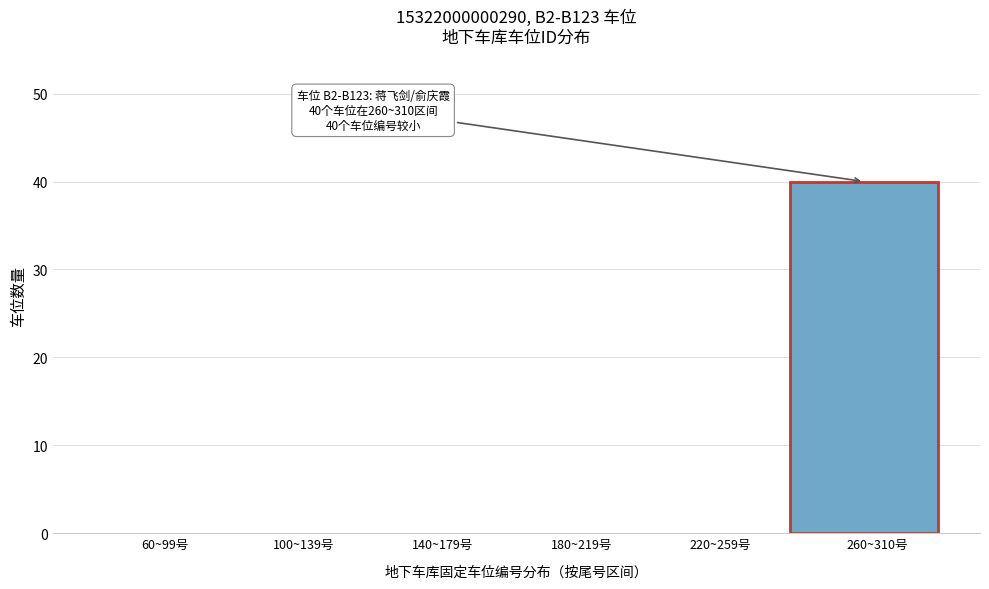

Reading right to left, list all the values displayed in this chart.

260~310号=40	220~259号=0	180~219号=0	140~179号=0	100~139号=0	60~99号=0